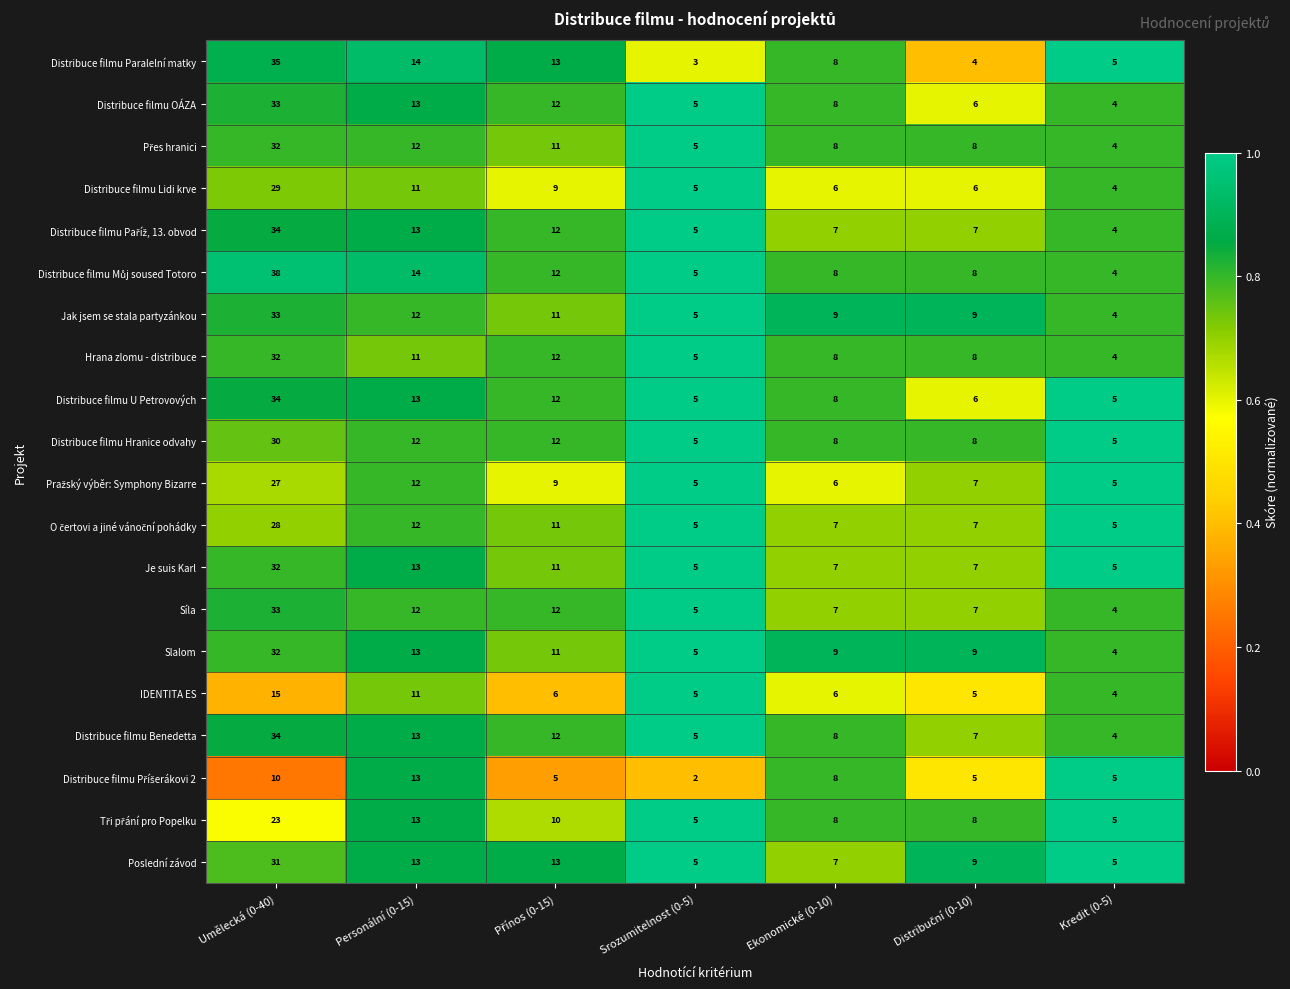

What is the spread (max minus min) of values at Ekonomické (0-10)?

3